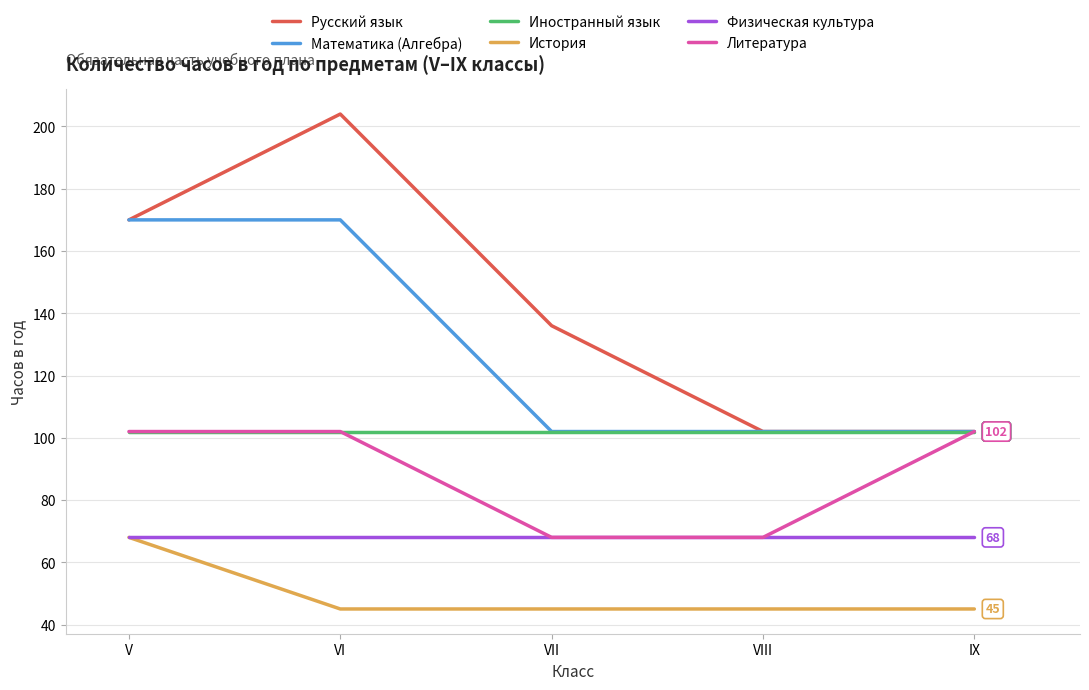

What is the smallest value displayed?

45